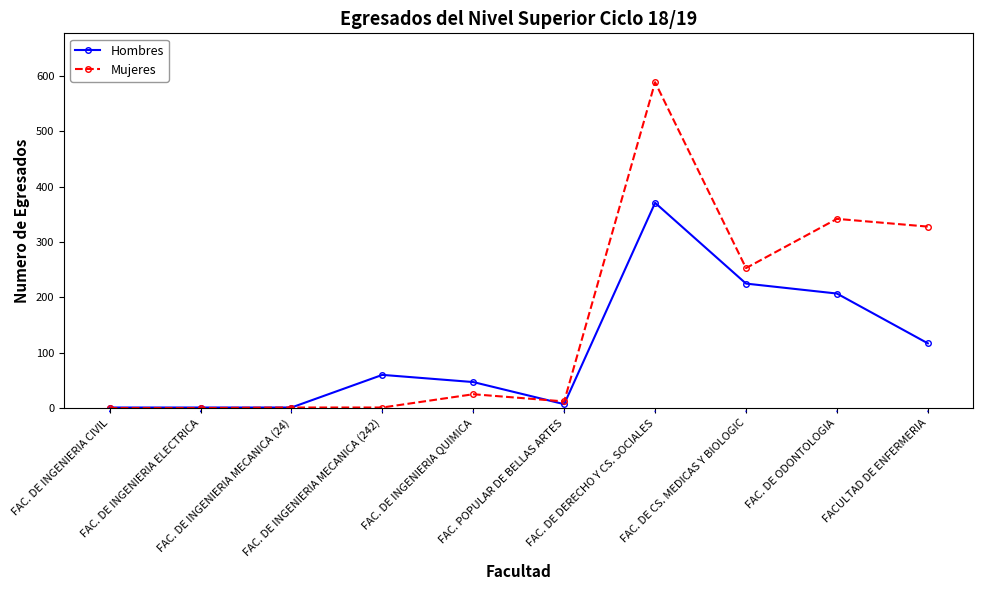

Is this an area chart (filled region under the line)?

No